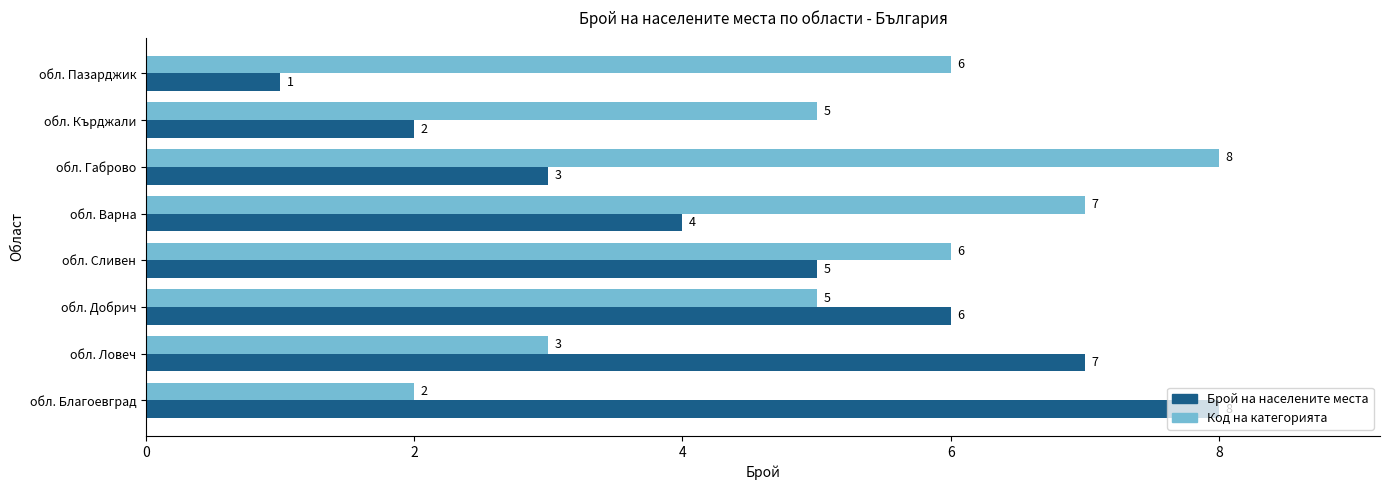

What are all the series names shown in the legend?

Брой на населените места, Код на категорията